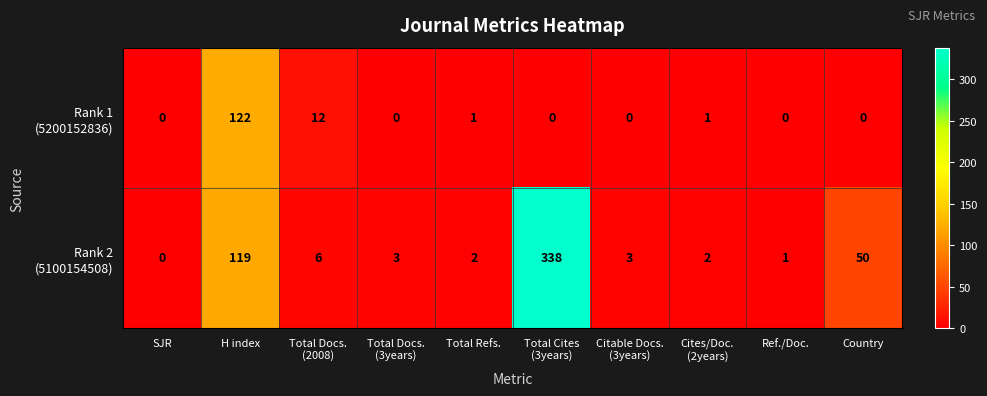

How many data points does each series have?

10